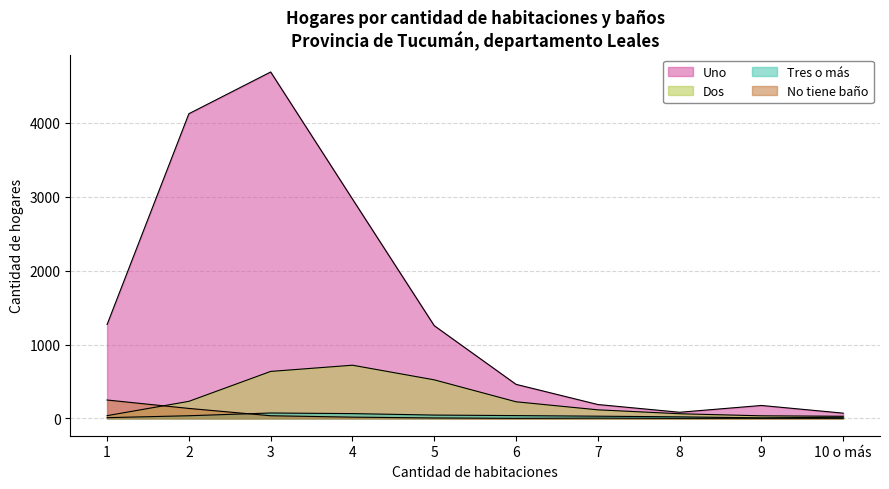

What is the greatest value displayed?

4689